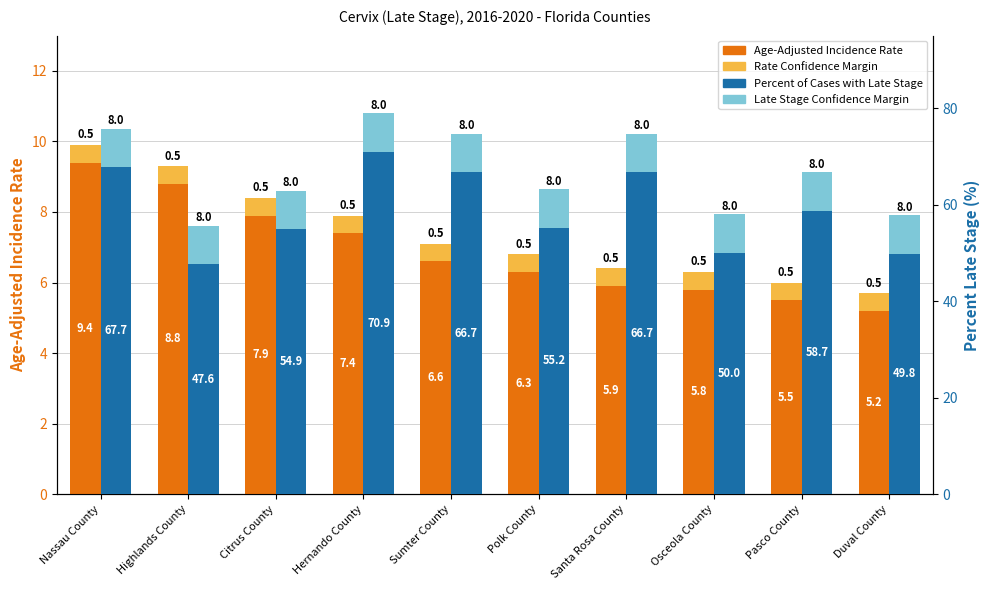

Rank the series by their maximum value, from highest to lowest.

Percent of Cases with Late Stage, Age-Adjusted Incidence Rate, Late Stage Confidence Margin, Rate Confidence Margin